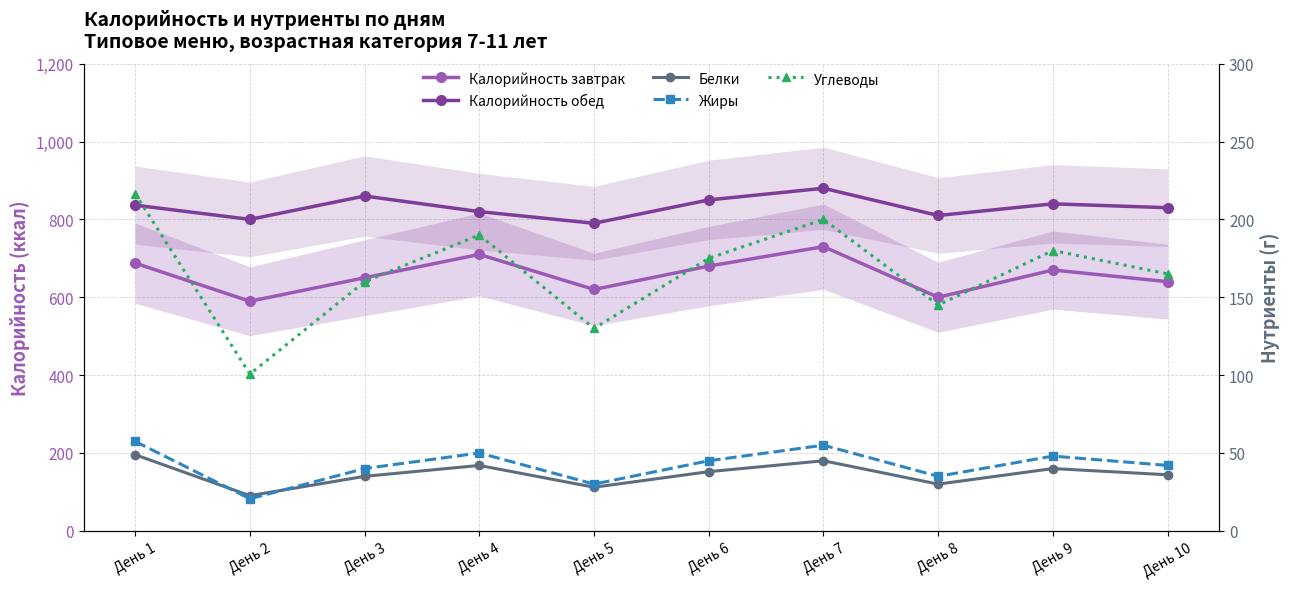

Which series has the widest spread of values?

Калорийность завтрак